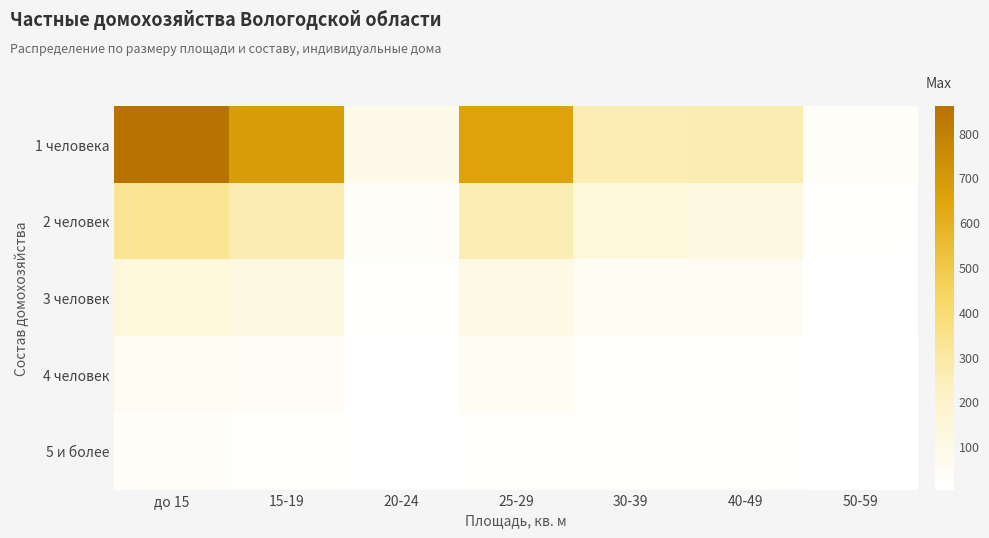

Between 25-29 and 40-49, which is larger?

25-29